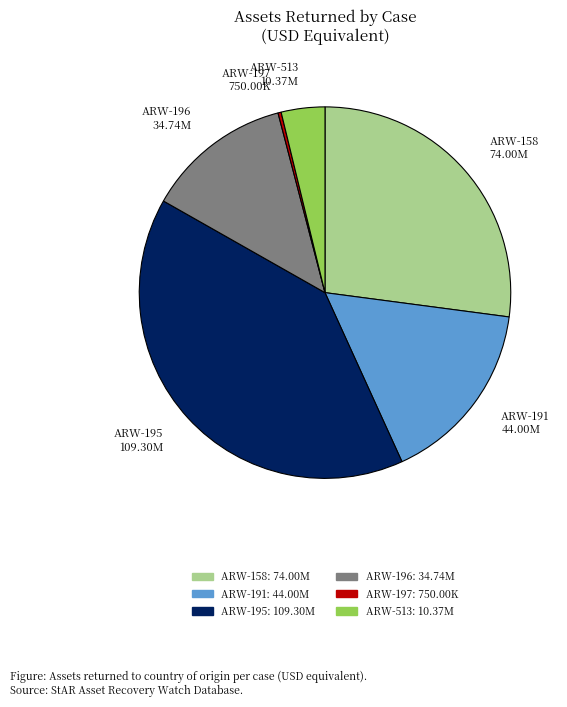

Does ARW-158 74.00M represent more than half of the total?

No